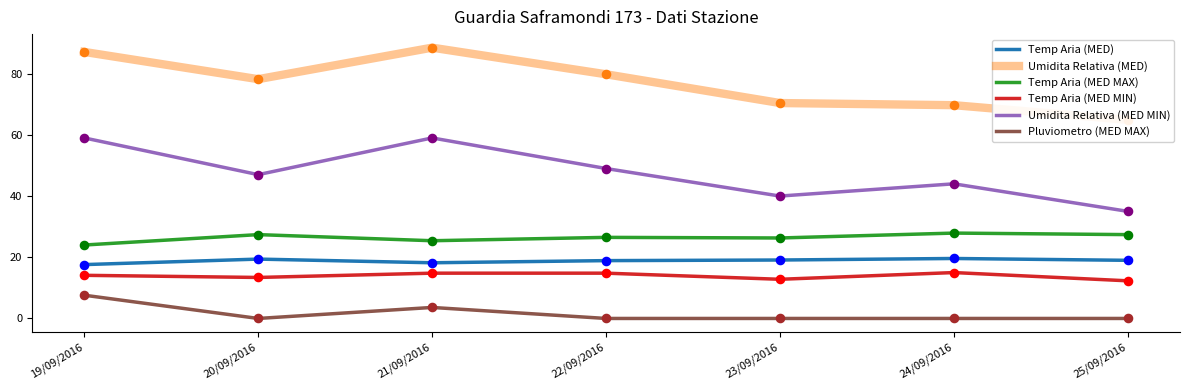

Which series has the widest spread of Y values?

Umidita Relativa (MED MIN)